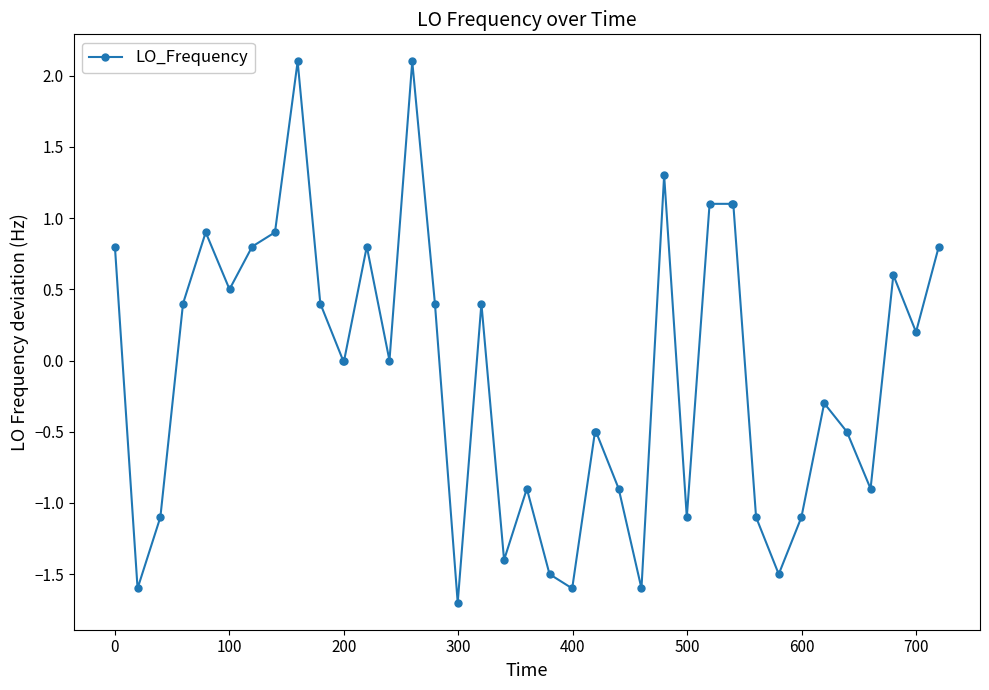

How many categories are shown in the chart?

40